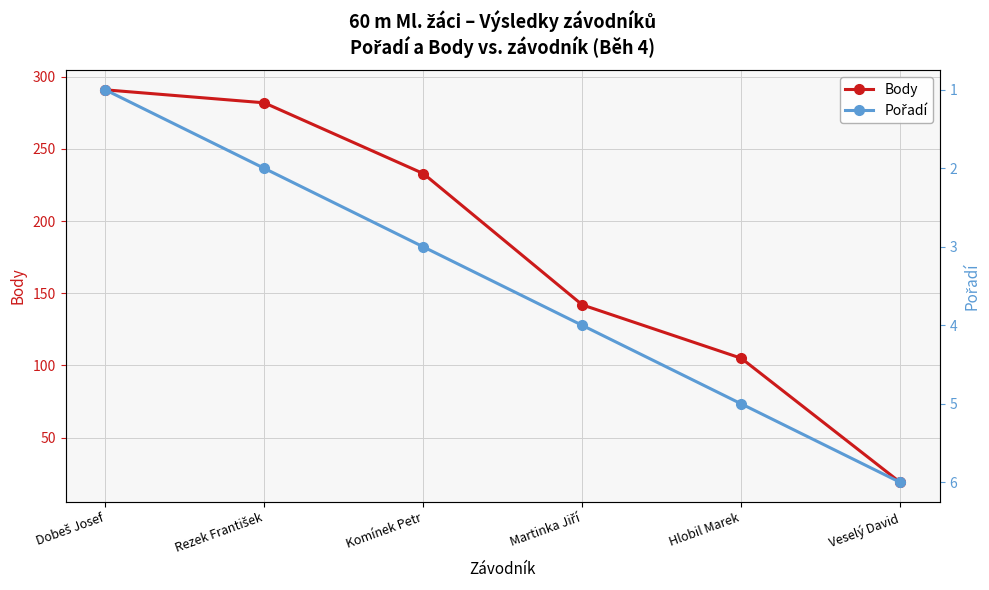

True or false: Body has more than 2 points higher than both neighbors.

False